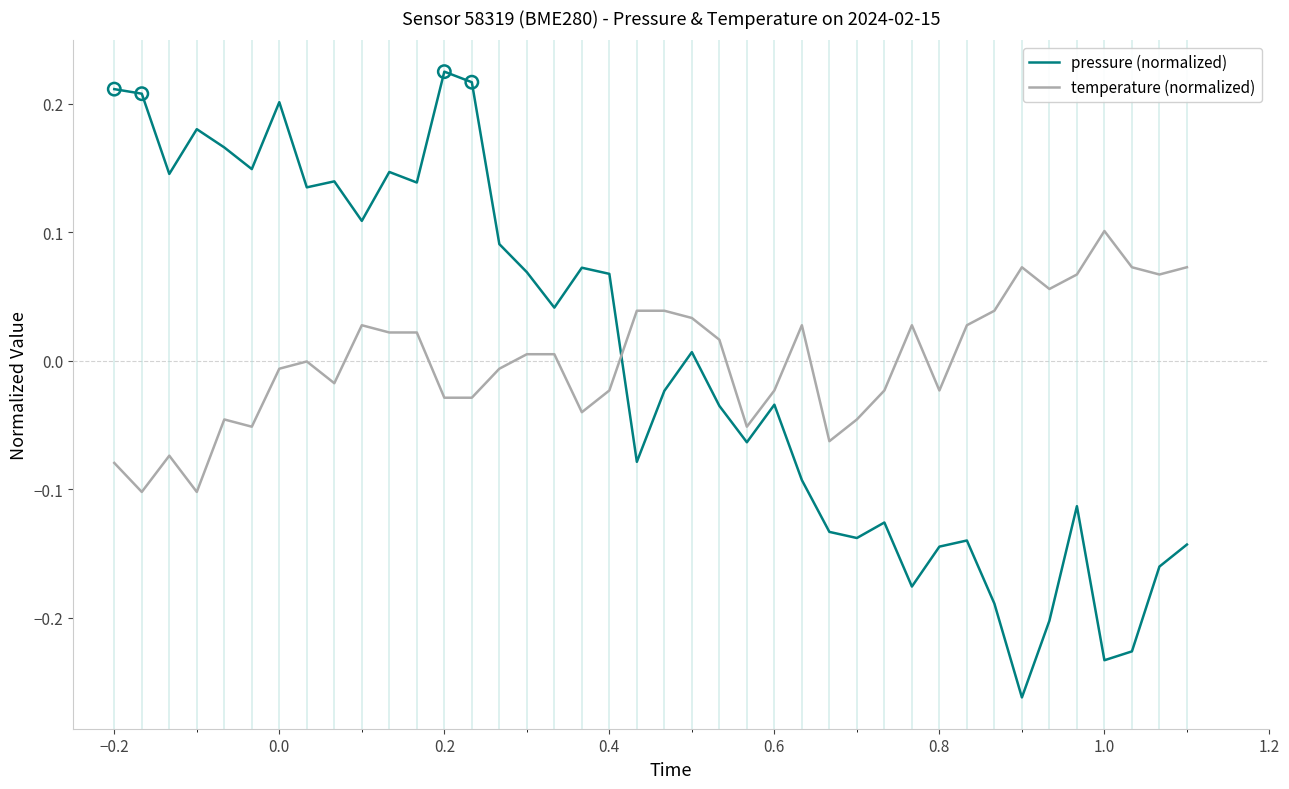

Which series has the largest range (max minus min)?

pressure (normalized)